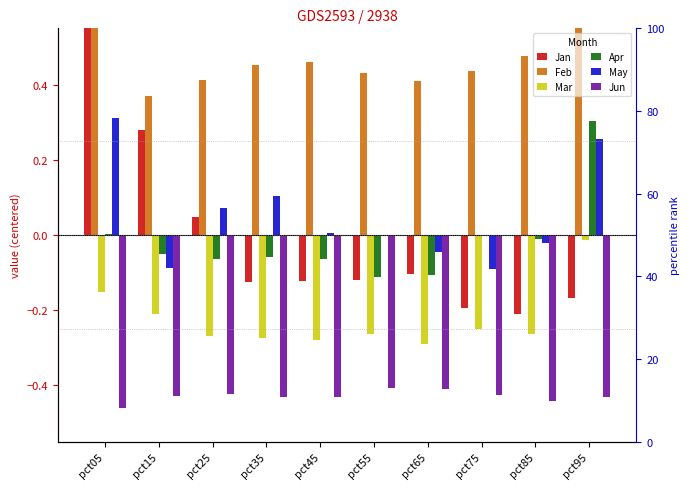

Which series has the largest total across all categories?

Feb